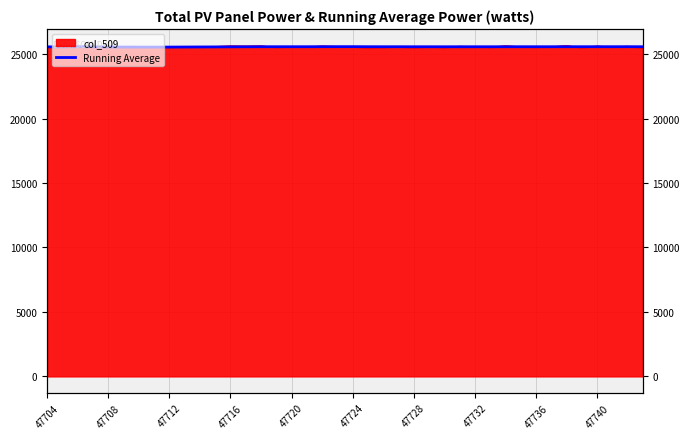

What is the value of the 40th point from the left?

25570.1